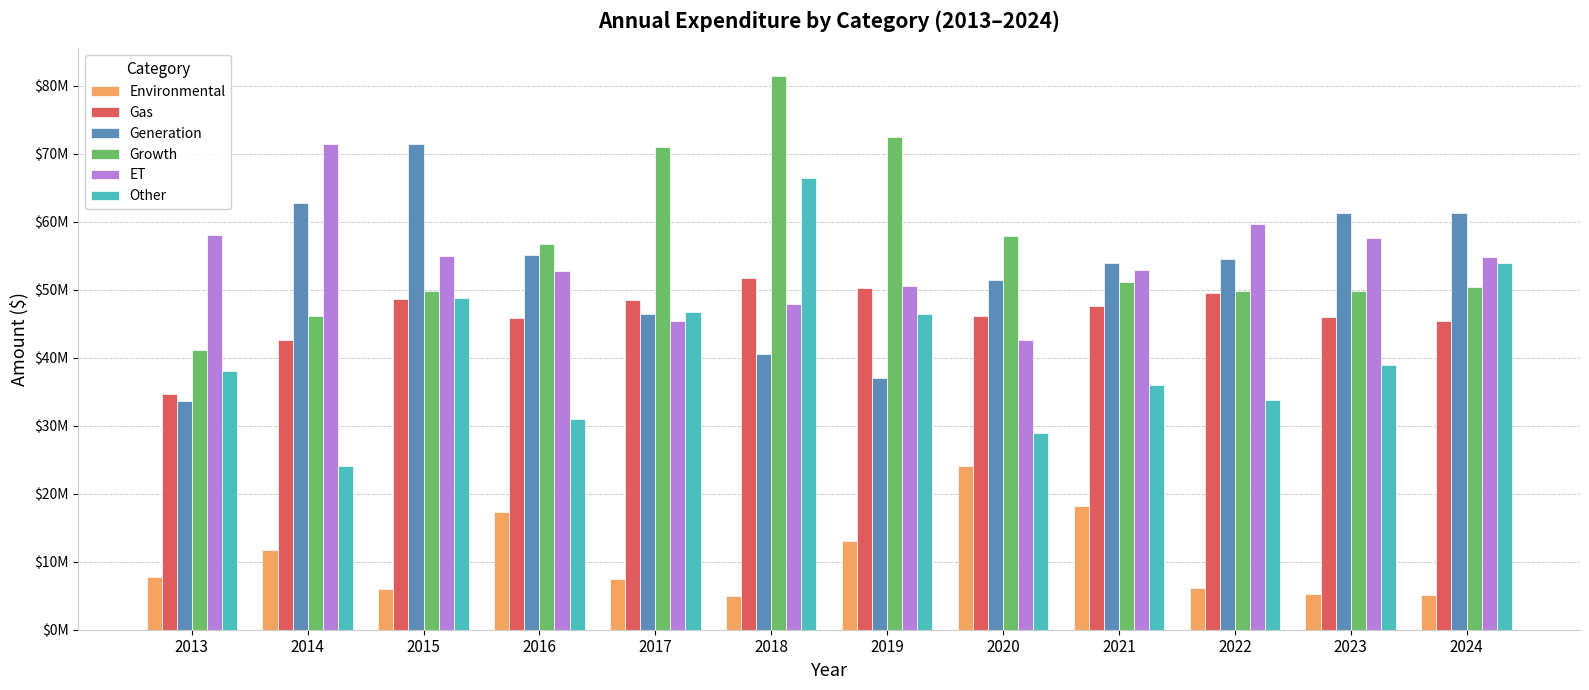

Rank the categories by Environmental value from highest to lowest.

2020, 2021, 2016, 2019, 2014, 2013, 2017, 2022, 2015, 2023, 2024, 2018